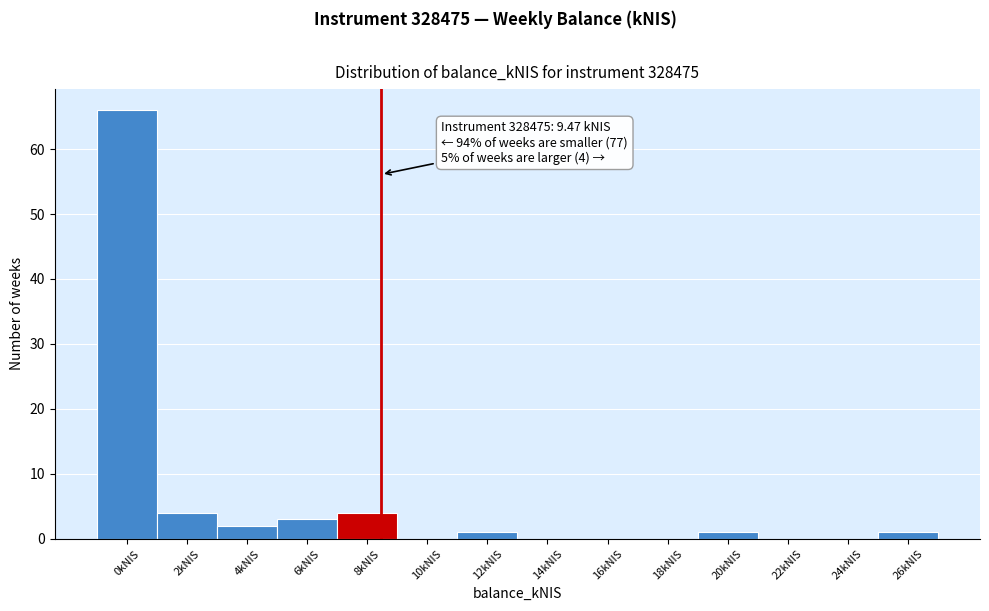

Reading left to right, extract all data points from this chart.

0kNIS=66	2kNIS=4	4kNIS=2	6kNIS=3	8kNIS=4	10kNIS=0	12kNIS=1	14kNIS=0	16kNIS=0	18kNIS=0	20kNIS=1	22kNIS=0	24kNIS=0	26kNIS=1